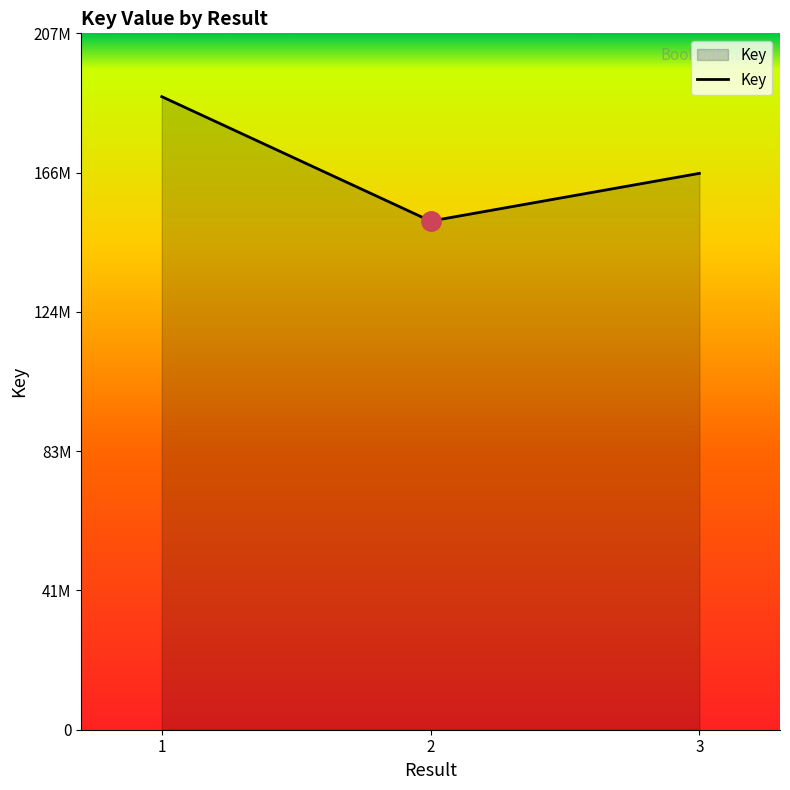

Does the chart display data point markers on the line(s)?

No